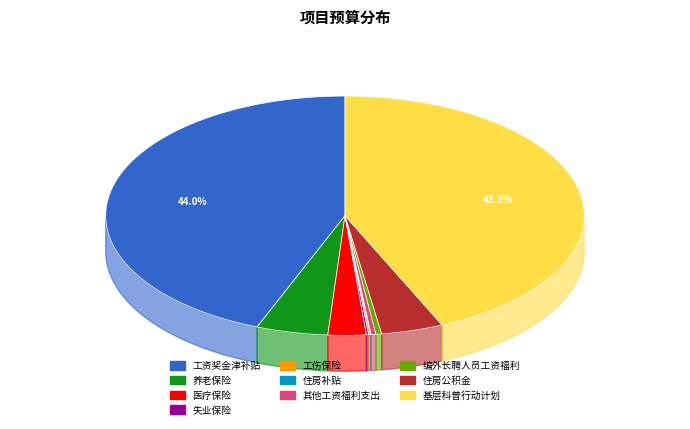

What is the change in value from 其他工资福利支出 to 基层科普行动计划专项资金?

+670.0